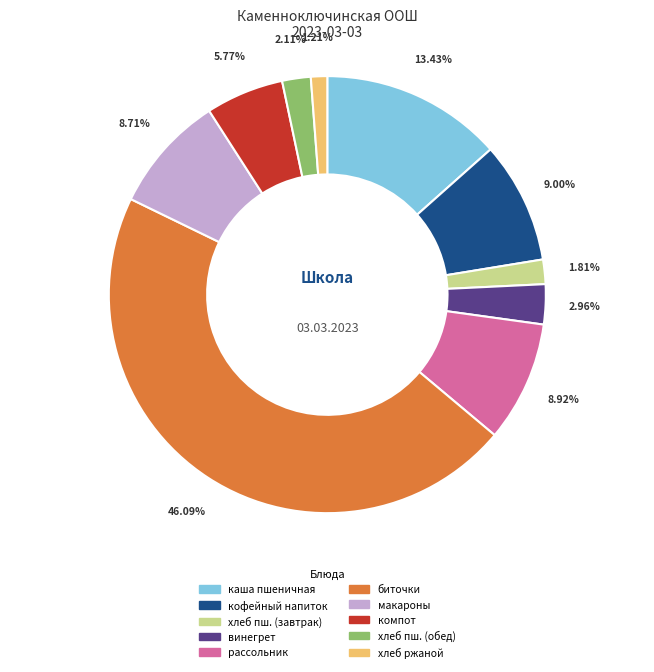

Between компот and хлеб пш. (обед), which is larger?

компот